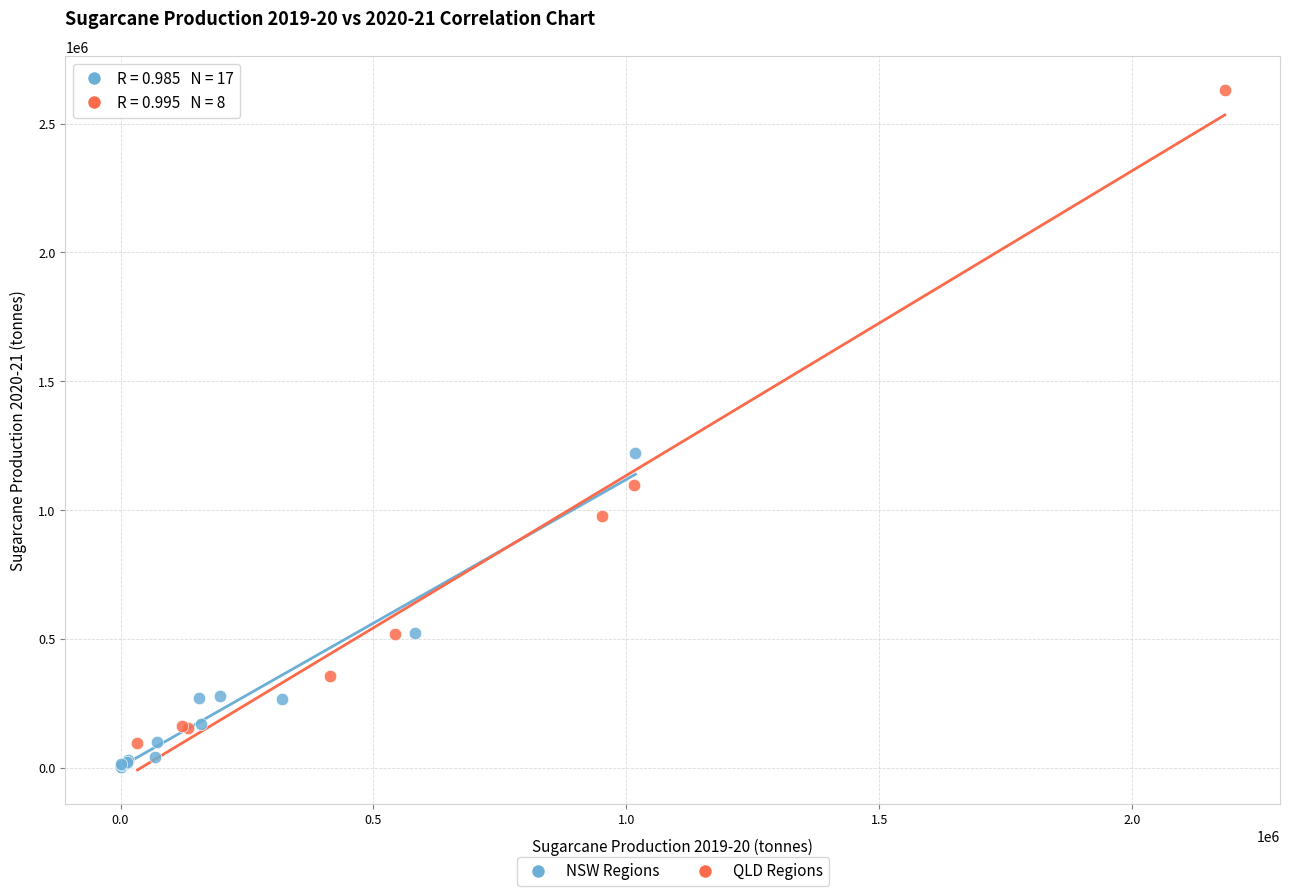

Which series reaches the maximum Y coordinate?

QLD Regions